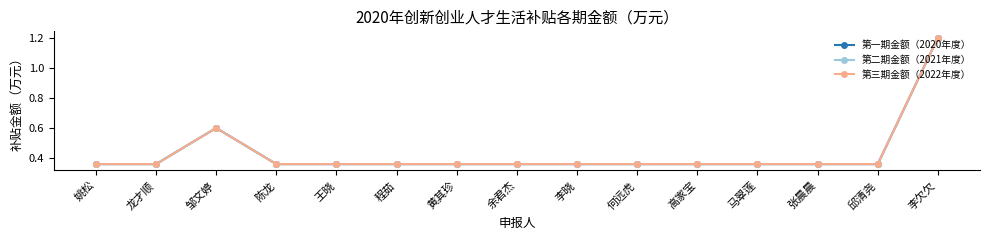

What is the value of the 第一期金额（2020年度） point at the 11th from the left?

0.4